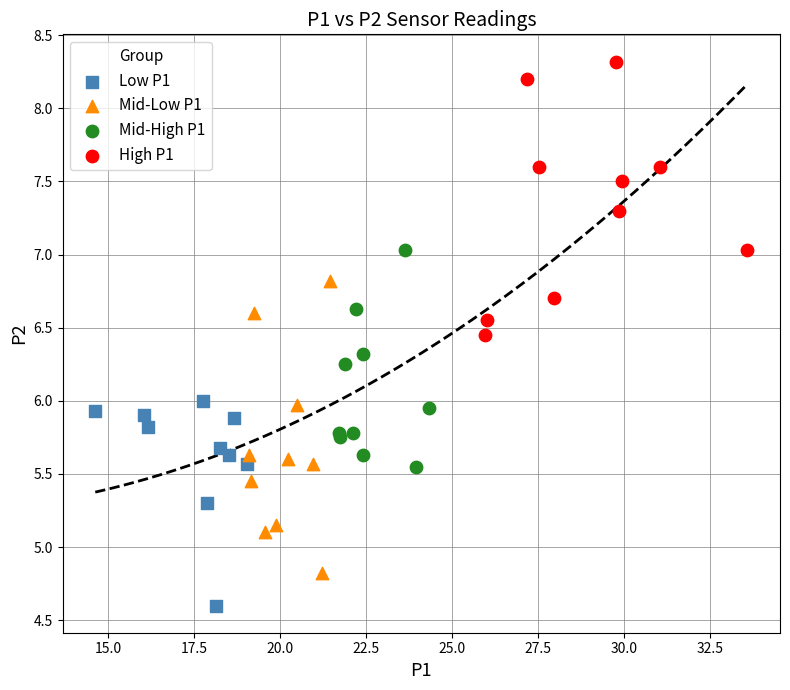

What are all the series names shown in the legend?

Low P1, Mid-Low P1, Mid-High P1, High P1